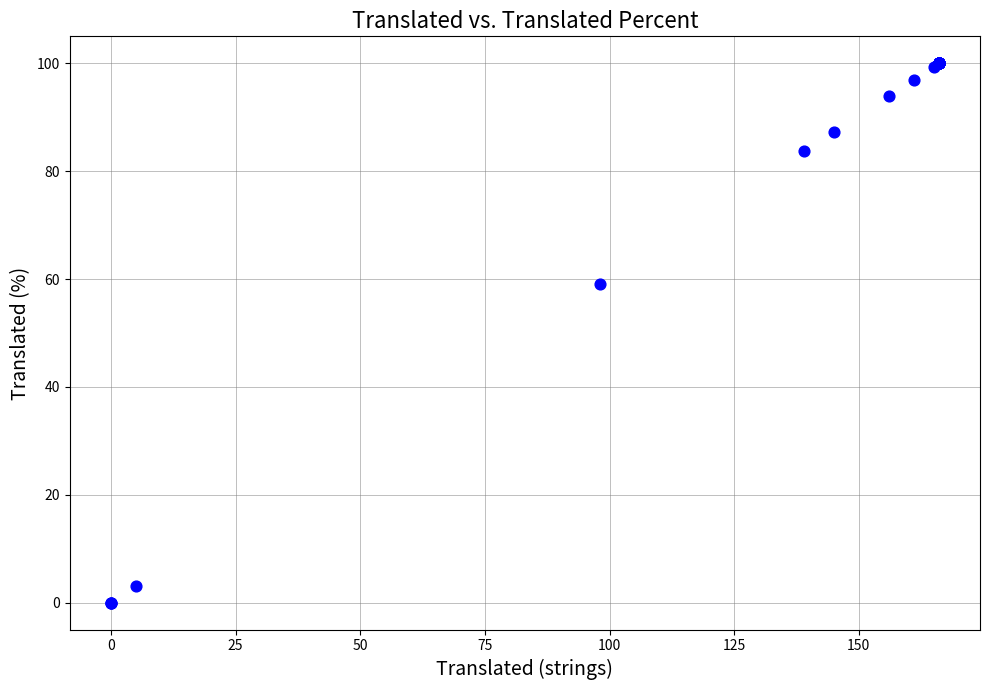

What Y value in the scatter plot is closest to 50?

59.0